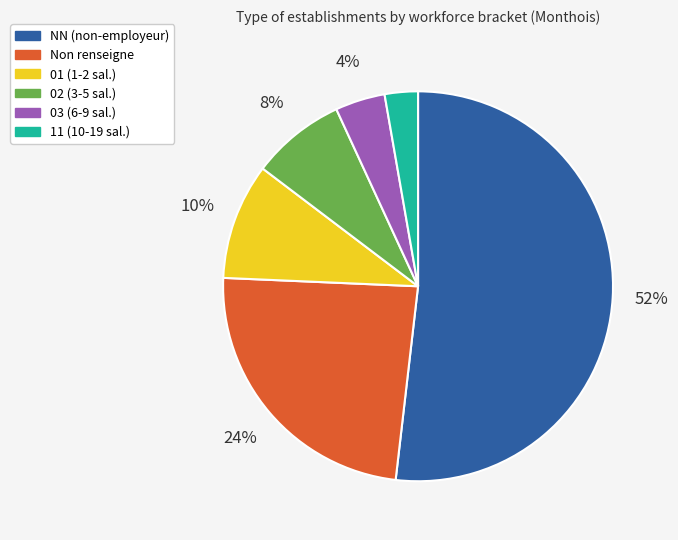

Do NN (non-employeur) and 03 (6-9 sal.) together represent more than half of the pie?

Yes